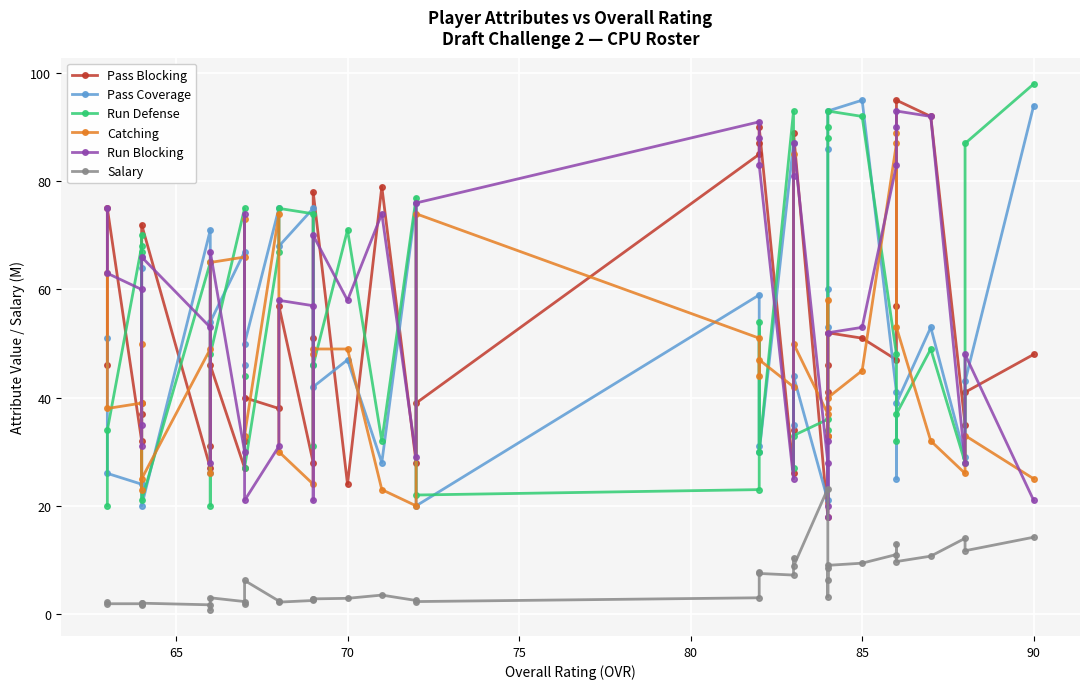

What is the minimum value shown in the chart?

0.8